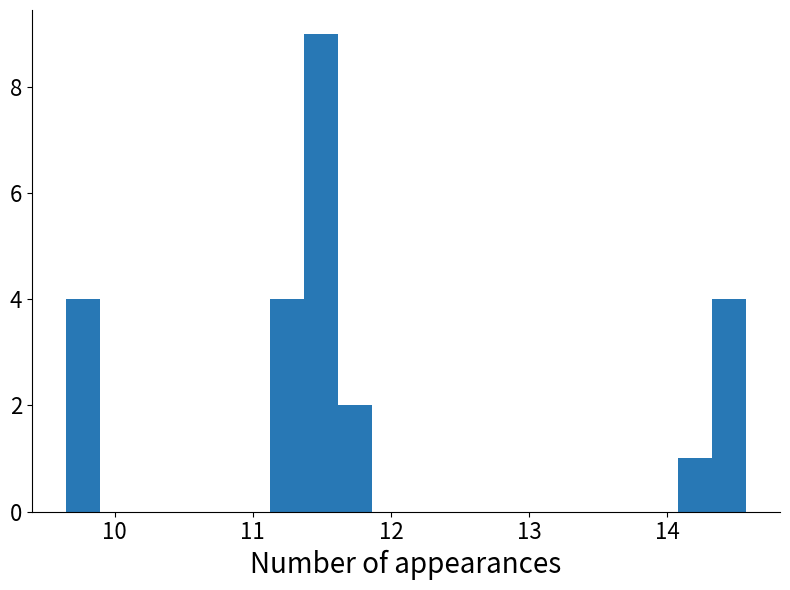

Read against the x-axis, roughly where is the centre of the tallest bar?

11.5